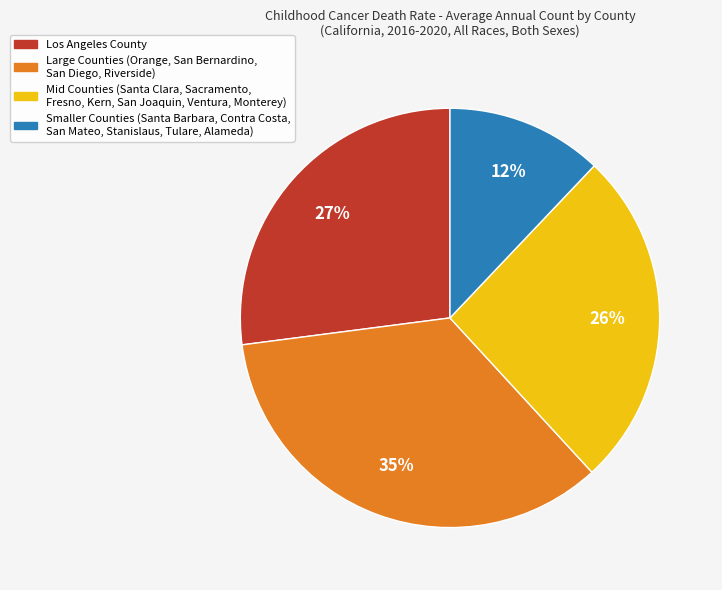

Is there a majority slice in this chart?

No